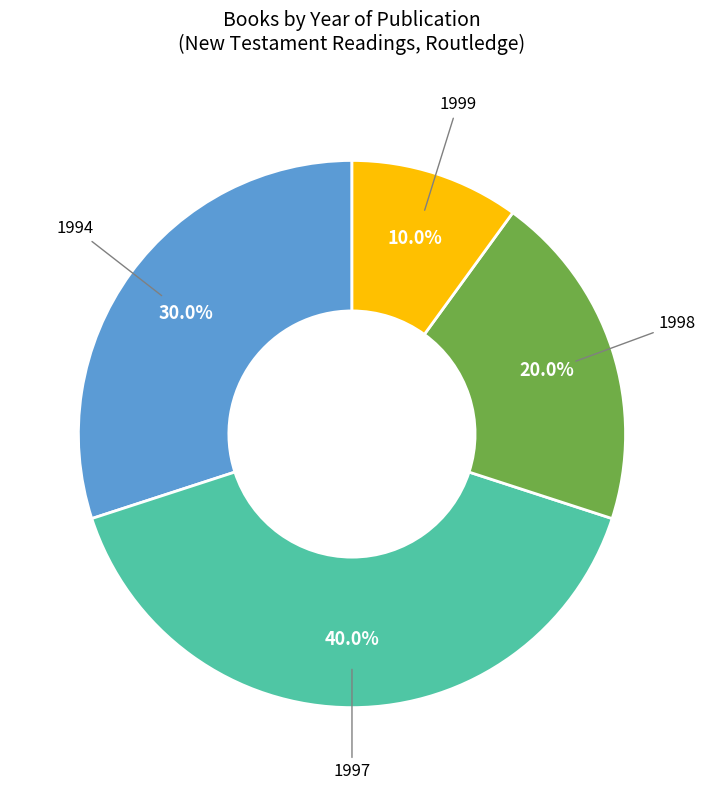

How many segments does this pie chart have?

4